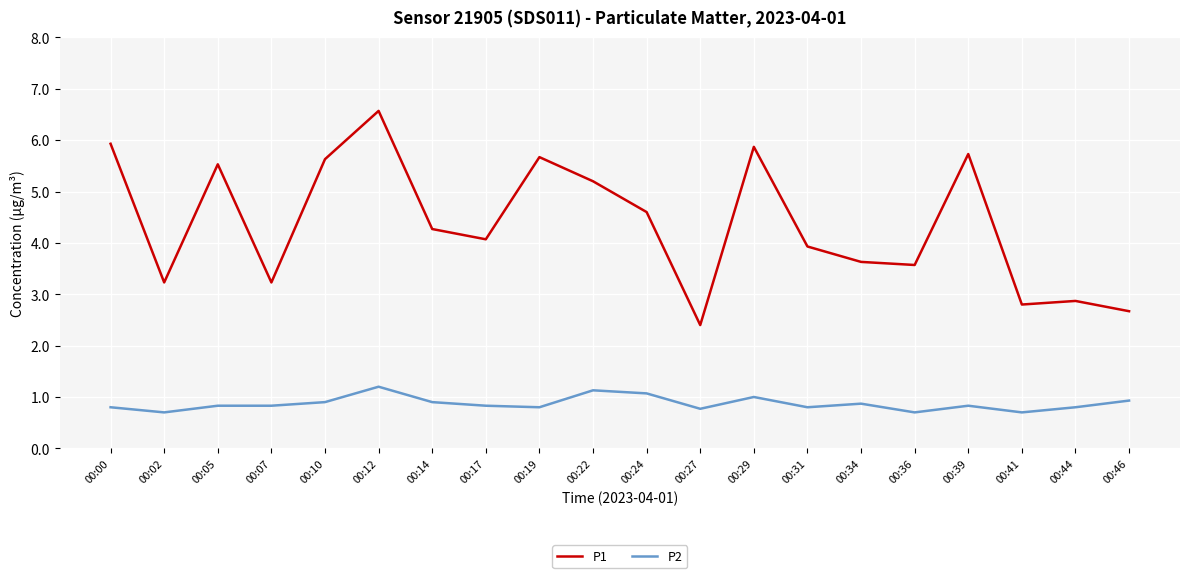

List the series in order of their peak value, highest first.

P1, P2